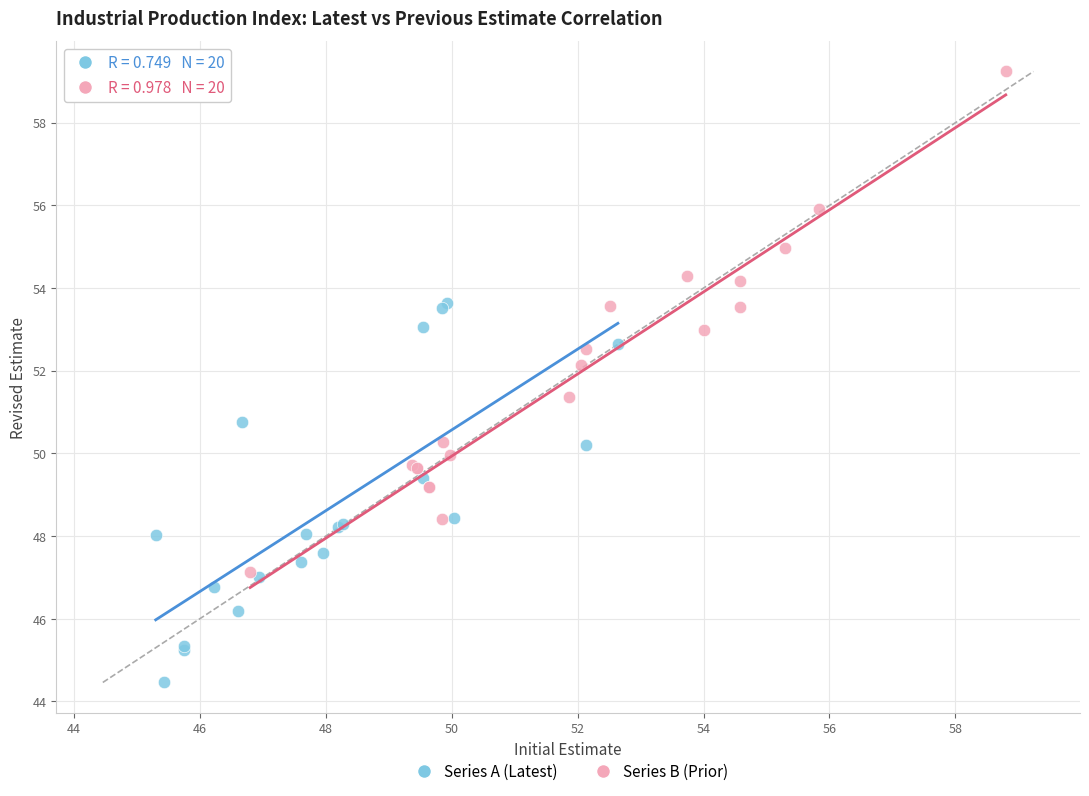

What are all the series names shown in the legend?

Series A (Latest), Series B (Prior)